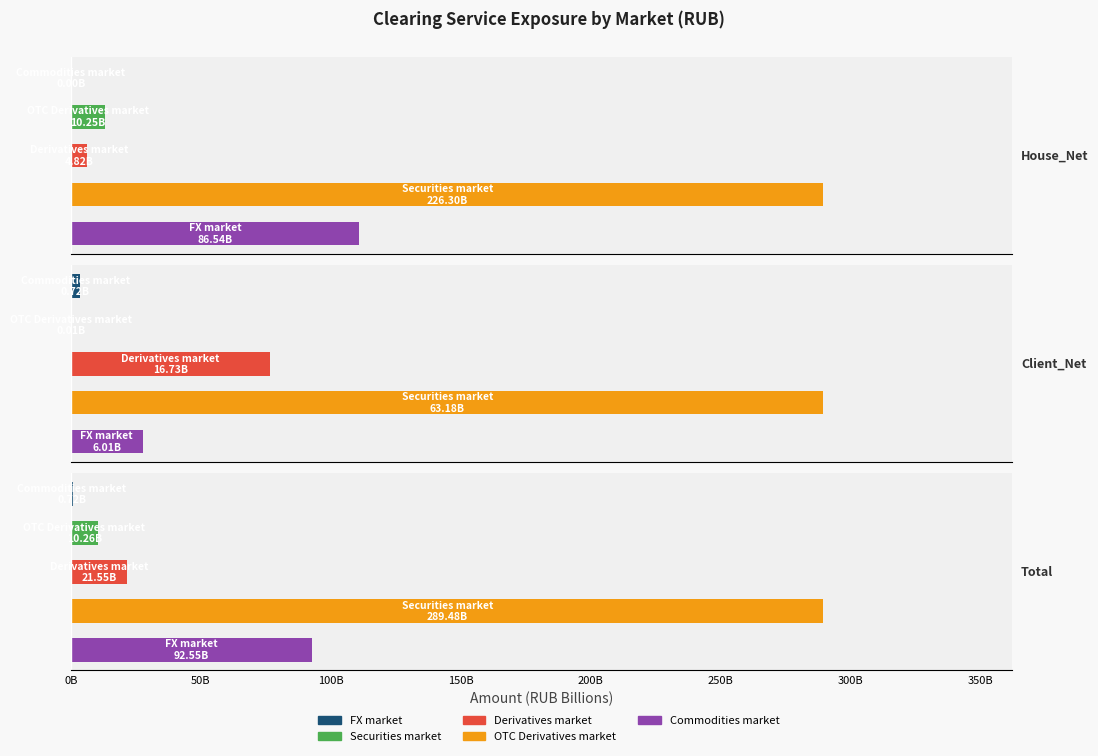

Are the bars horizontal?

Yes